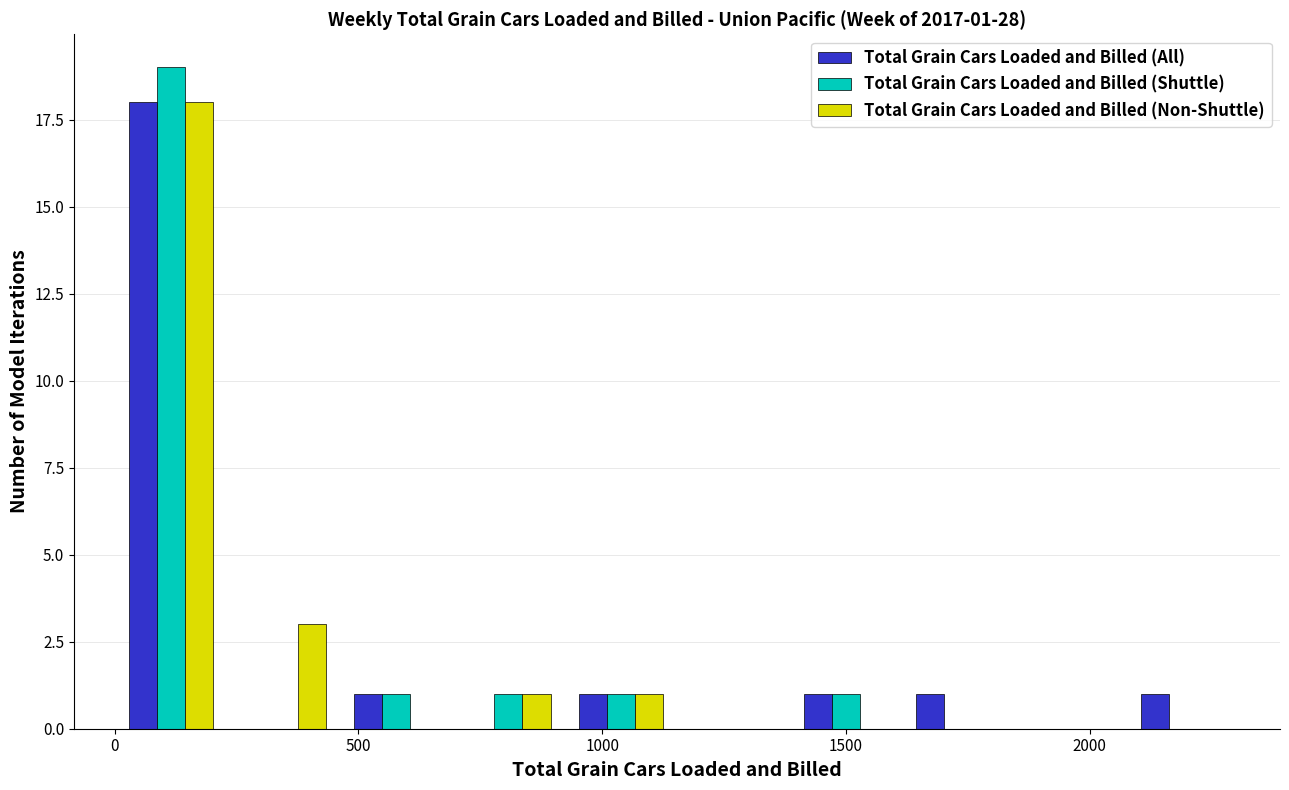

In the Total Grain Cars Loaded and Billed (All) series, which range on the x-axis has the tallest bar?

0 to 250